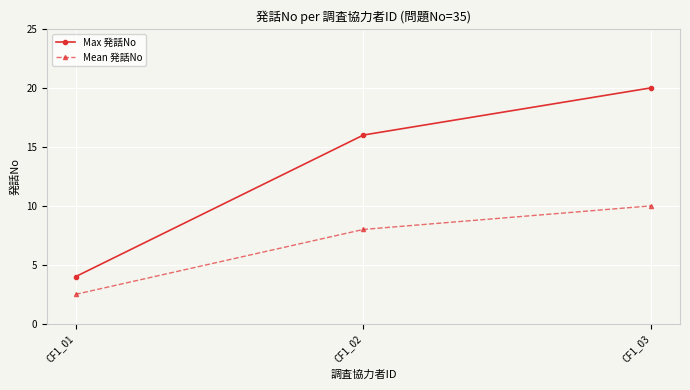

The Max 発話No series shows 16.0 at CF1_02. True or false?

True